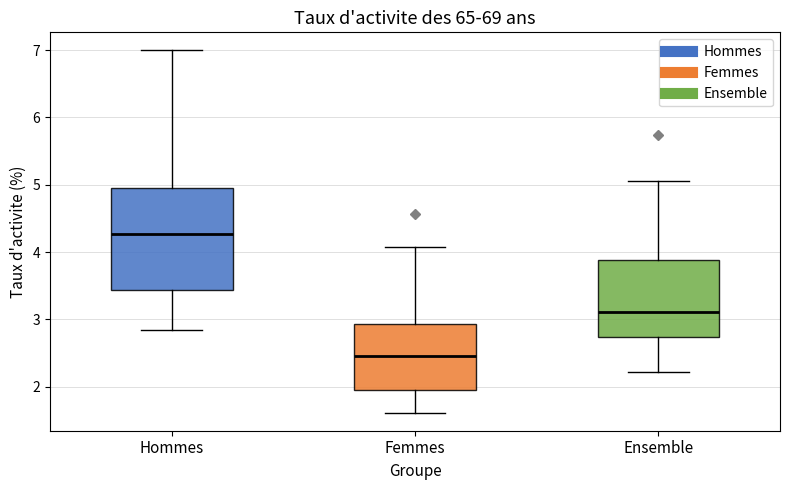

Which box's median line is the highest?

Hommes